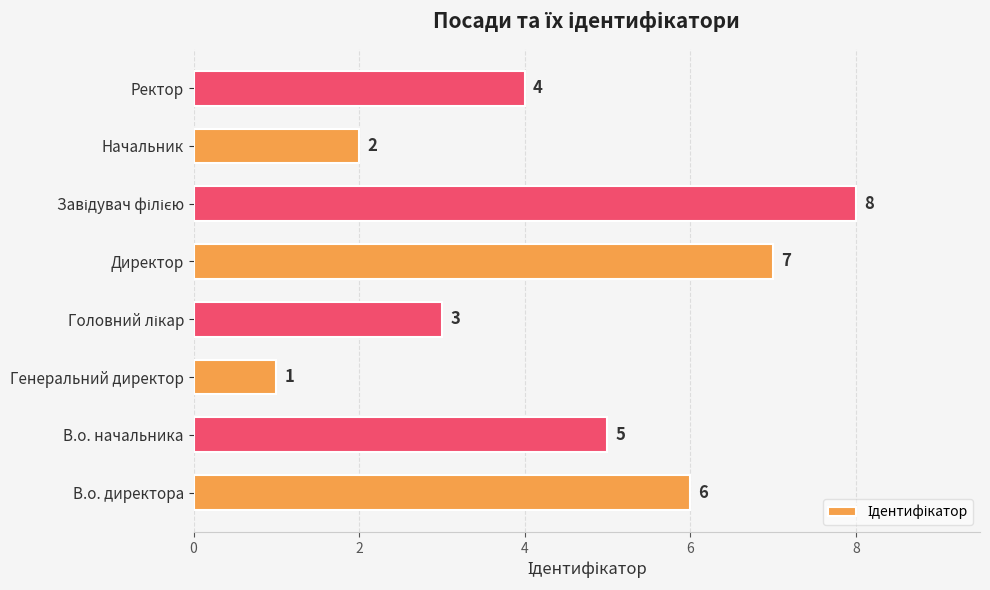

What is the sum of the values at Директор and В.о. начальника?

12